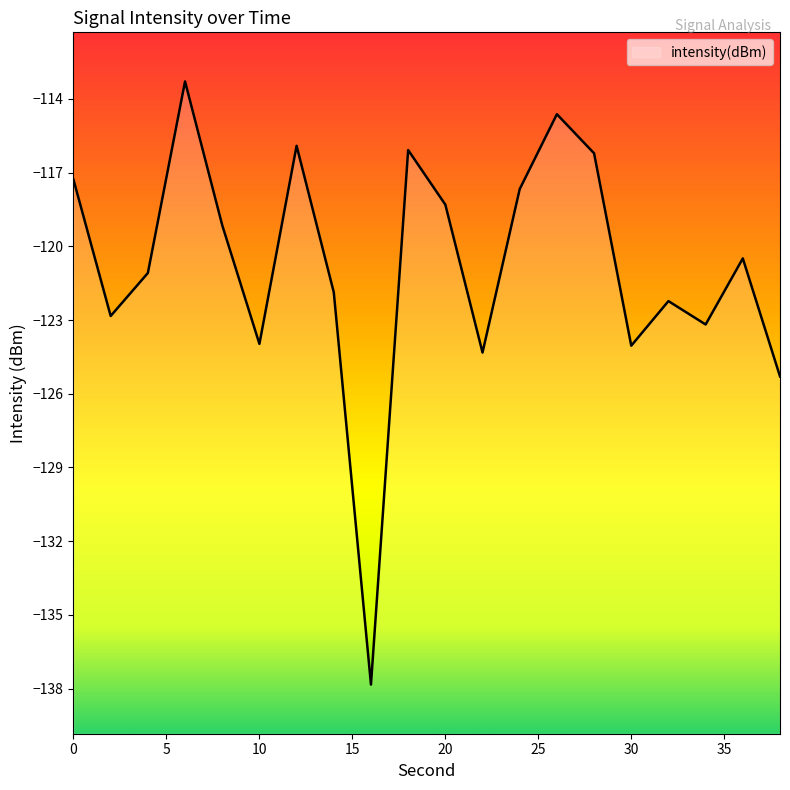

Rank the categories by value from highest to lowest.

6, 26, 12, 18, 28, 0, 24, 20, 8, 36, 4, 14, 32, 2, 34, 10, 30, 22, 38, 16